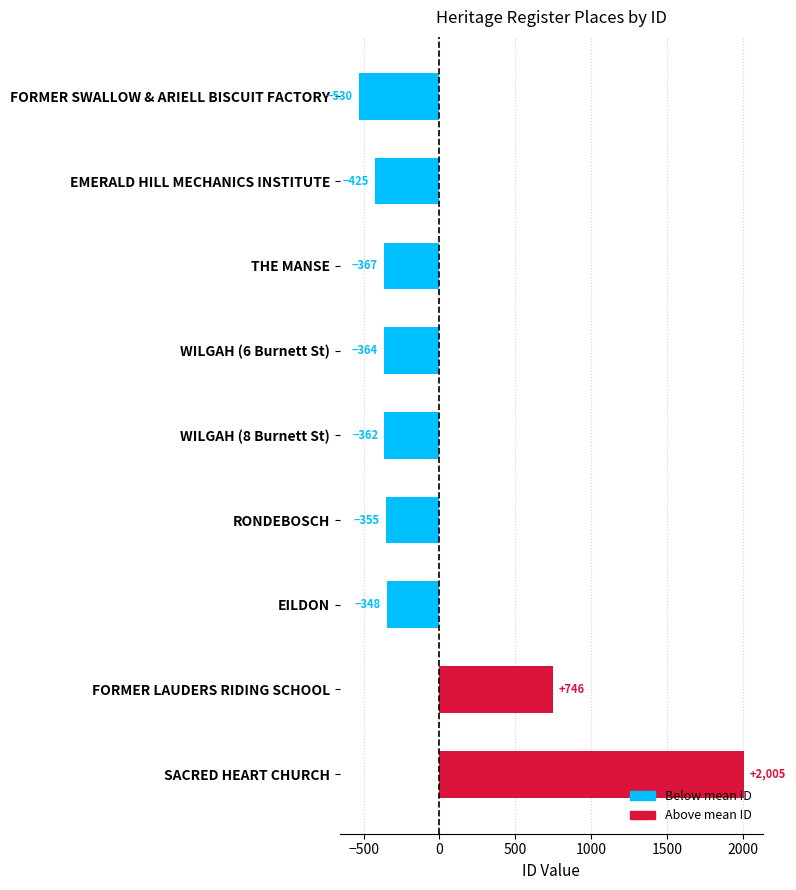

Read the value at THE MANSE, to the nearest 100.

-400